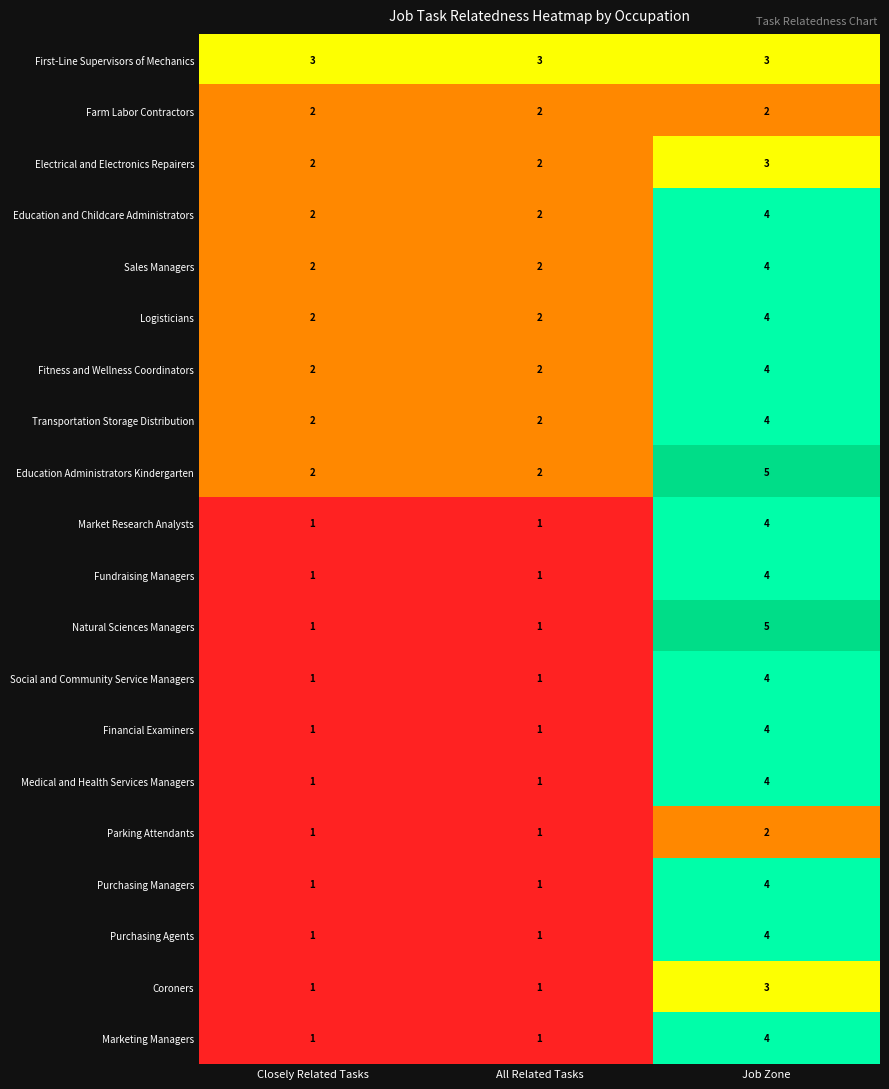

At which category is the sum across all series the highest?

Job Zone